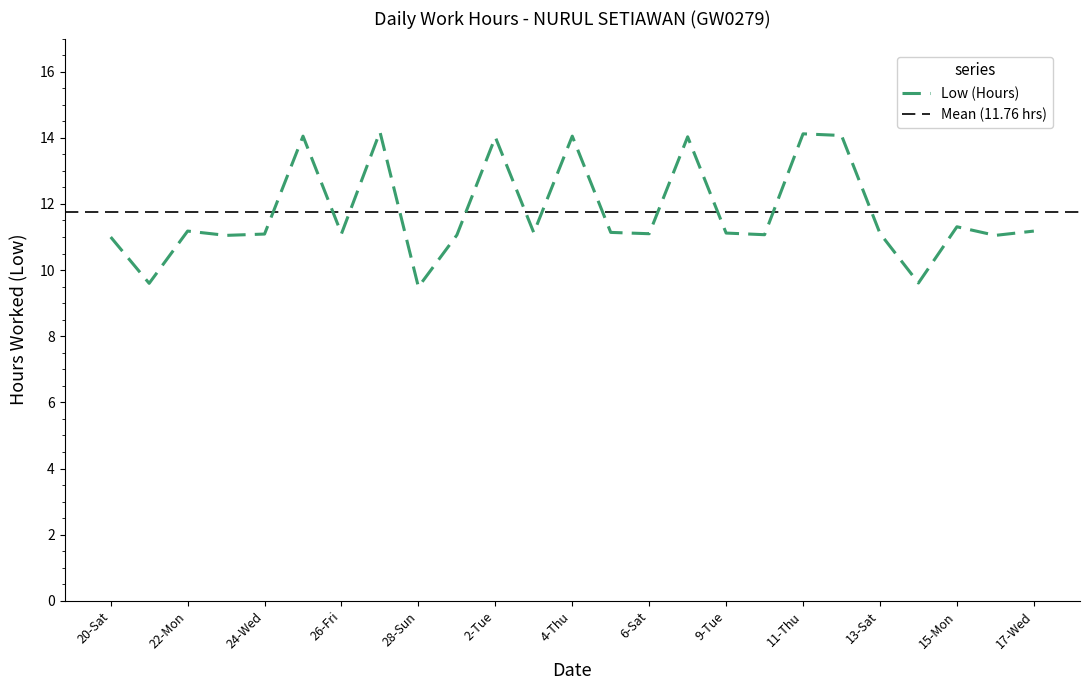

Which has a higher value, 17-Wed or 21-Sun?

17-Wed